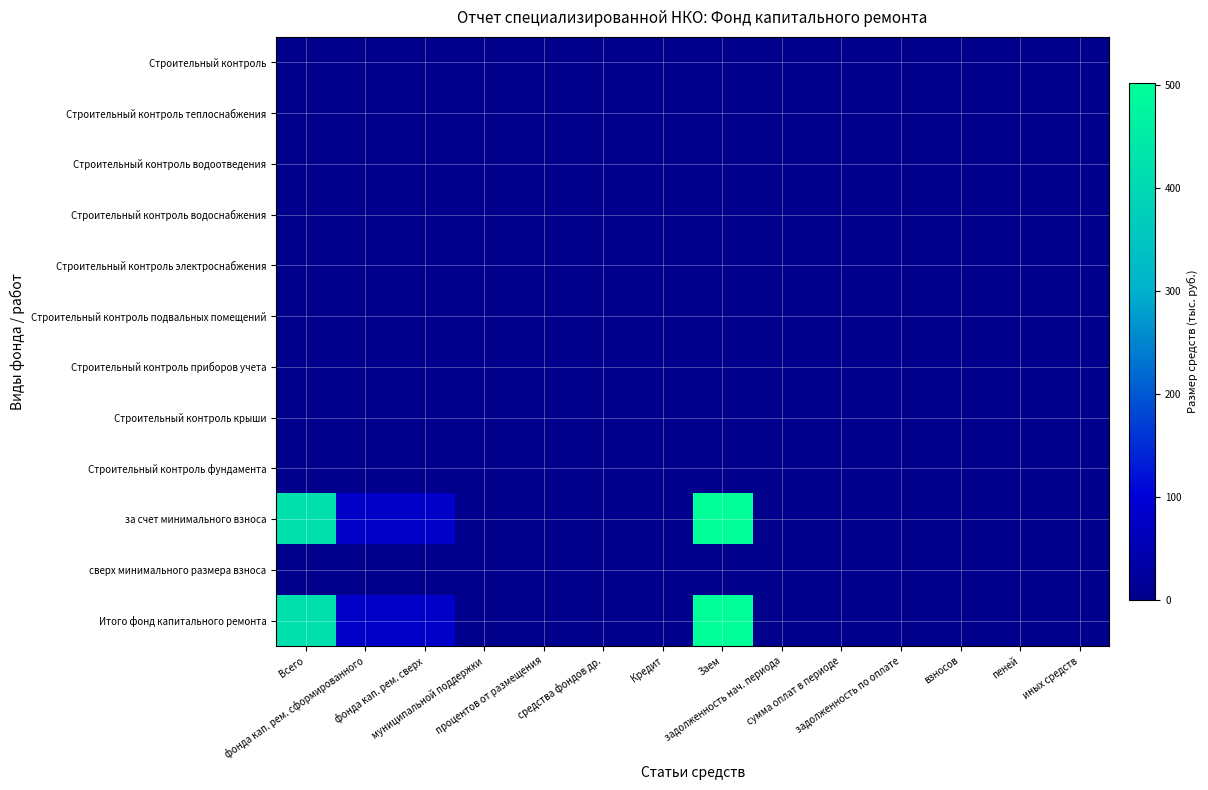

Count the number of data series in this chart.

12